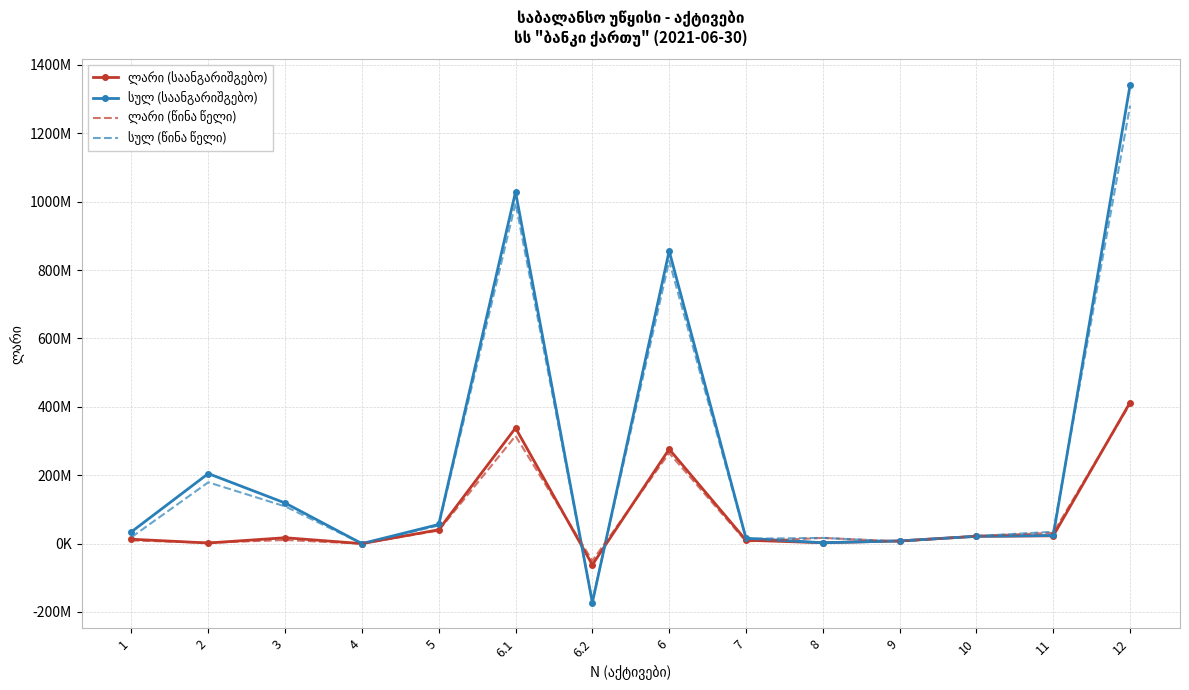

In სულ (საანგარიშგებო), how many points are lower than both neighbors (excluding endpoints)?

3